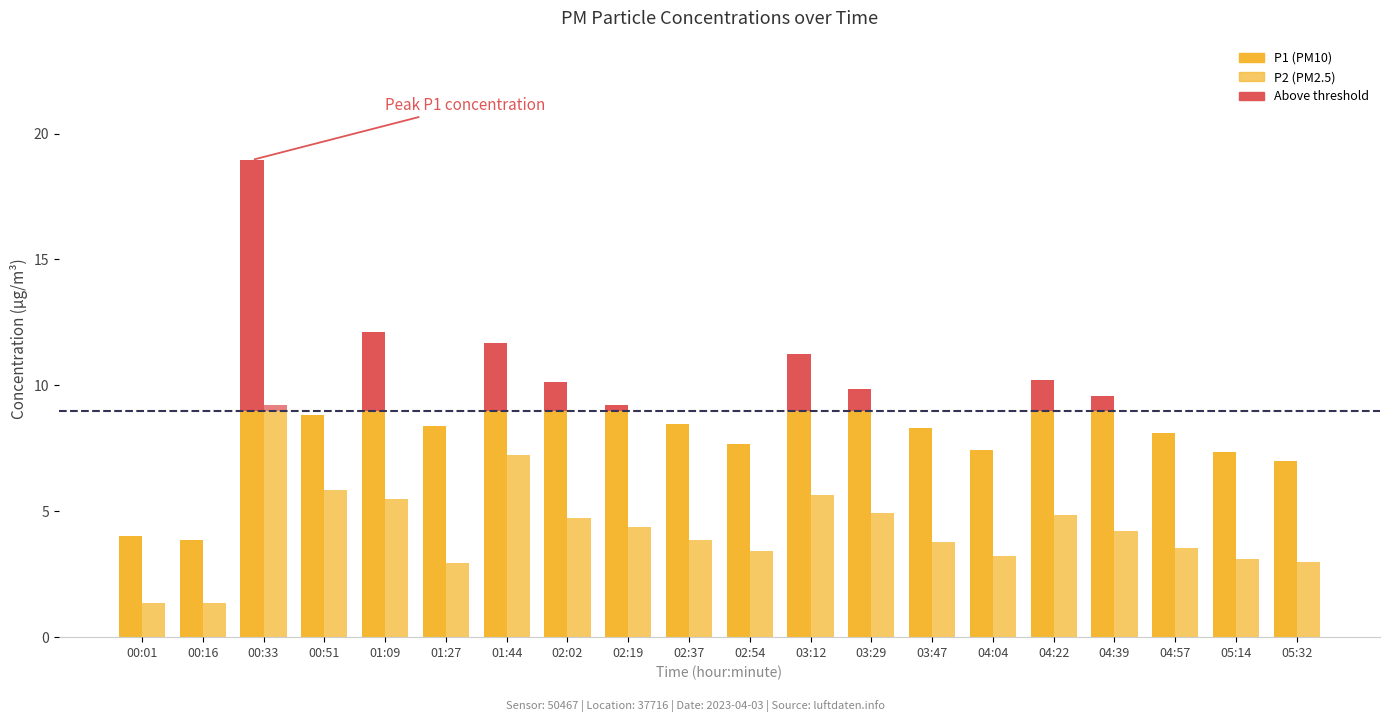

Is the value of P1 at 01:44 greater than the value of P2 at 01:44?

Yes